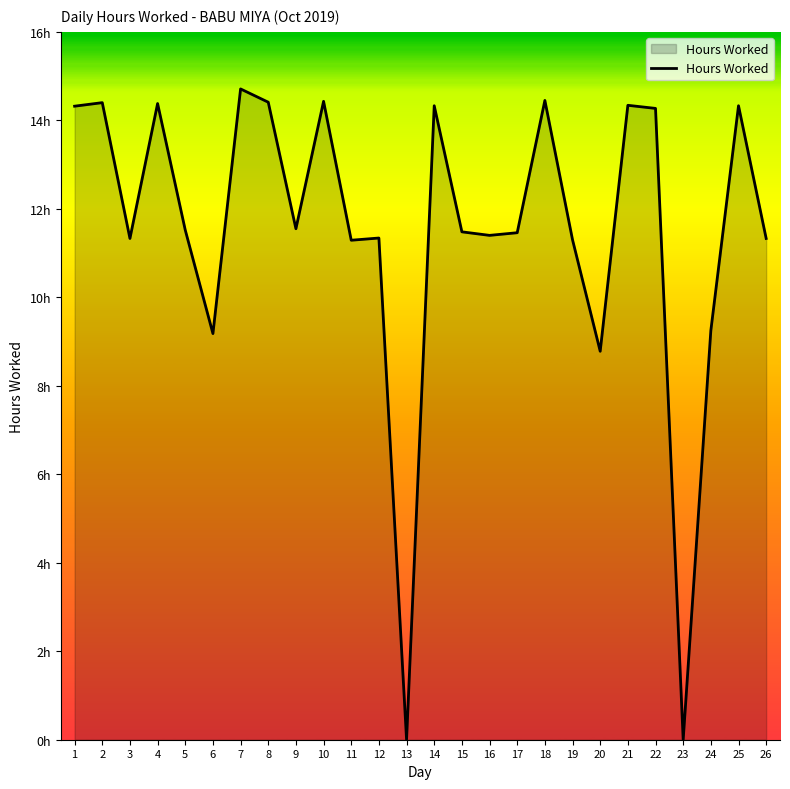

Does the chart display data point markers on the line(s)?

No